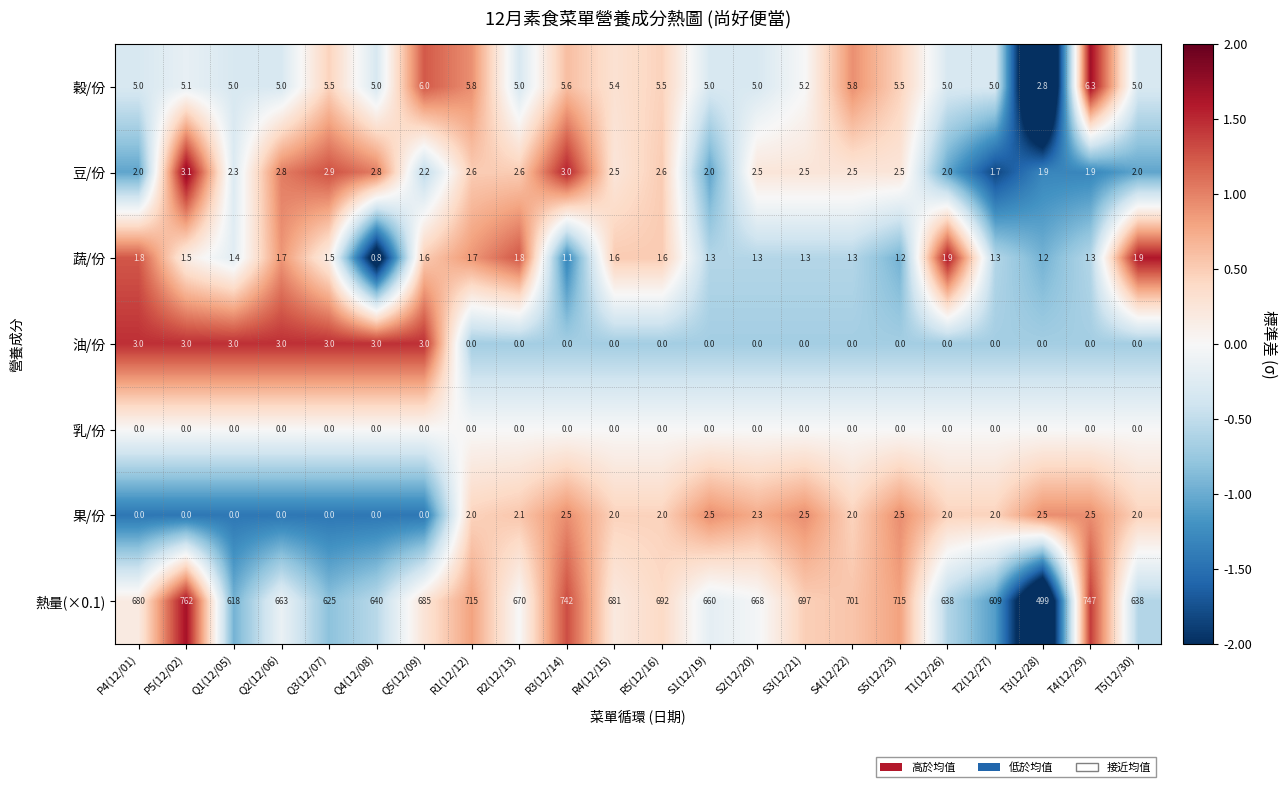

What is the sum of all 果/份 values?

33.4